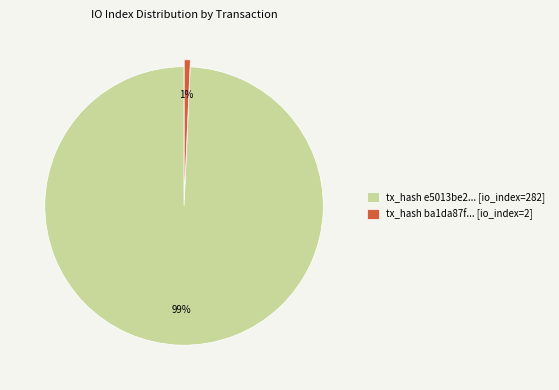

To the nearest percent, what is the average slice percentage?

50%